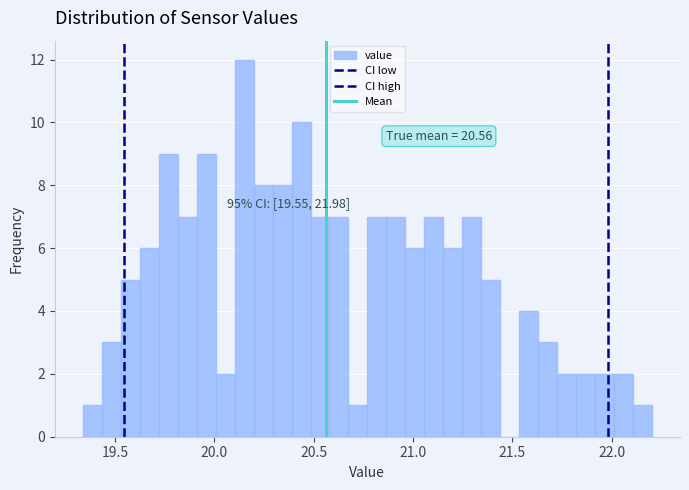

Around what value on the x-axis is the tallest bar? Give the approximate position of its centre, as read against the axis.

20.15